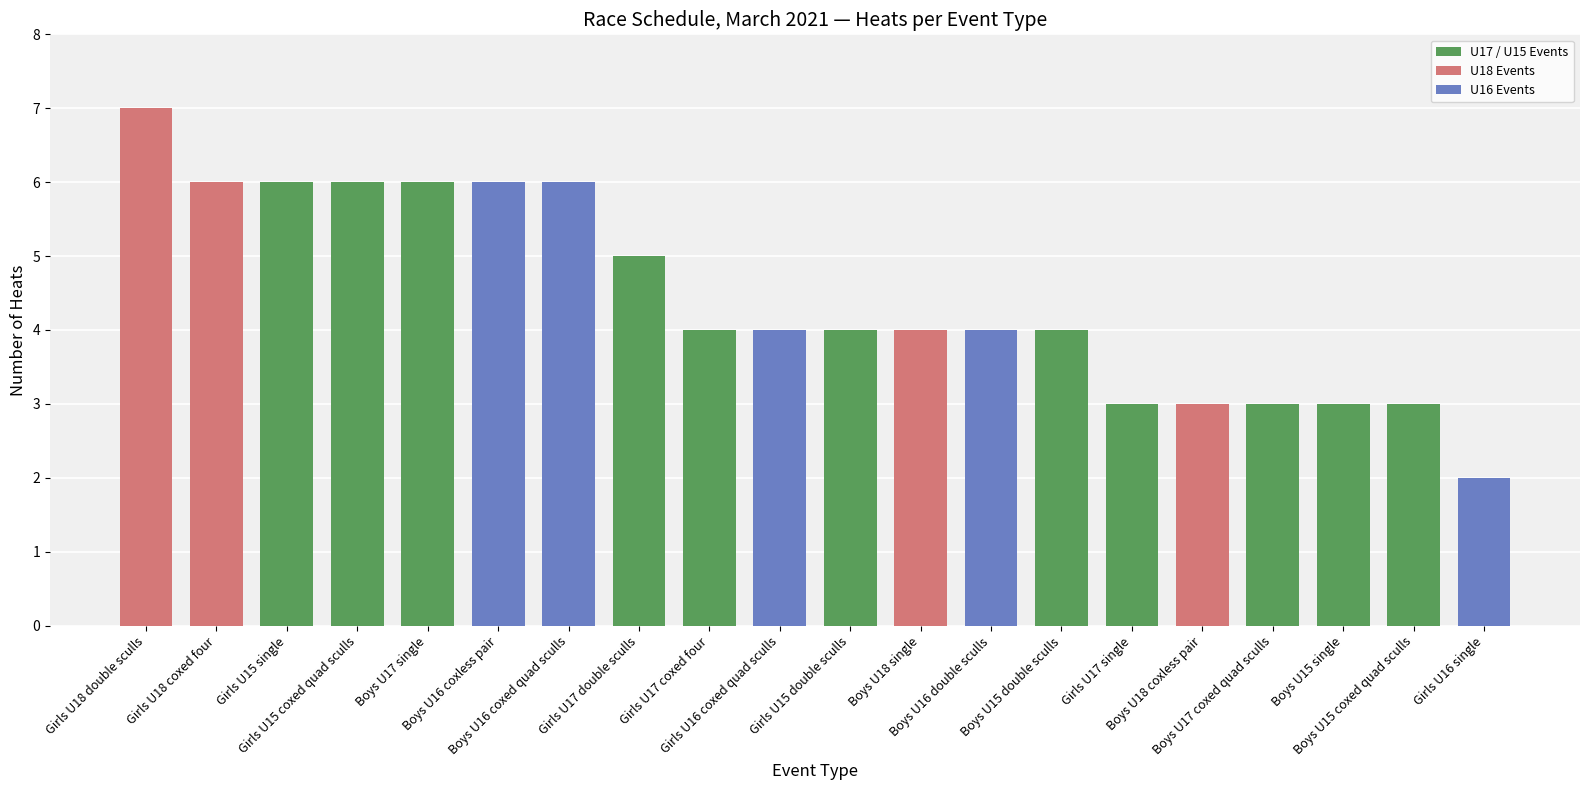

Reading left to right, list all the values displayed in this chart.

Girls U18 double sculls=7	Girls U18 coxed four=6	Girls U15 single=6	Girls U15 coxed quad sculls=6	Boys U17 single=6	Boys U16 coxless pair=6	Boys U16 coxed quad sculls=6	Girls U17 double sculls=5	Girls U17 coxed four=4	Girls U16 coxed quad sculls=4	Girls U15 double sculls=4	Boys U18 single=4	Boys U16 double sculls=4	Boys U15 double sculls=4	Girls U17 single=3	Boys U18 coxless pair=3	Boys U17 coxed quad sculls=3	Boys U15 single=3	Boys U15 coxed quad sculls=3	Girls U16 single=2